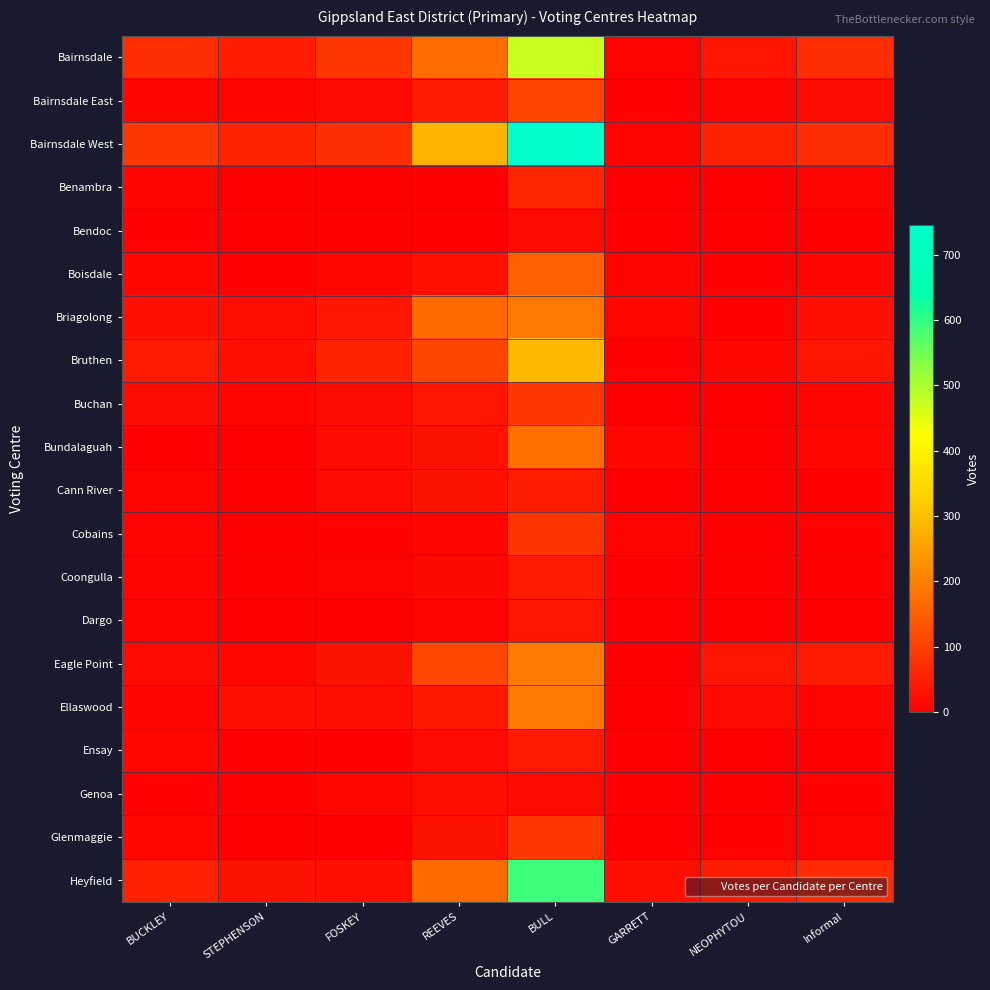

Which series has the widest spread of values?

Bairnsdale West